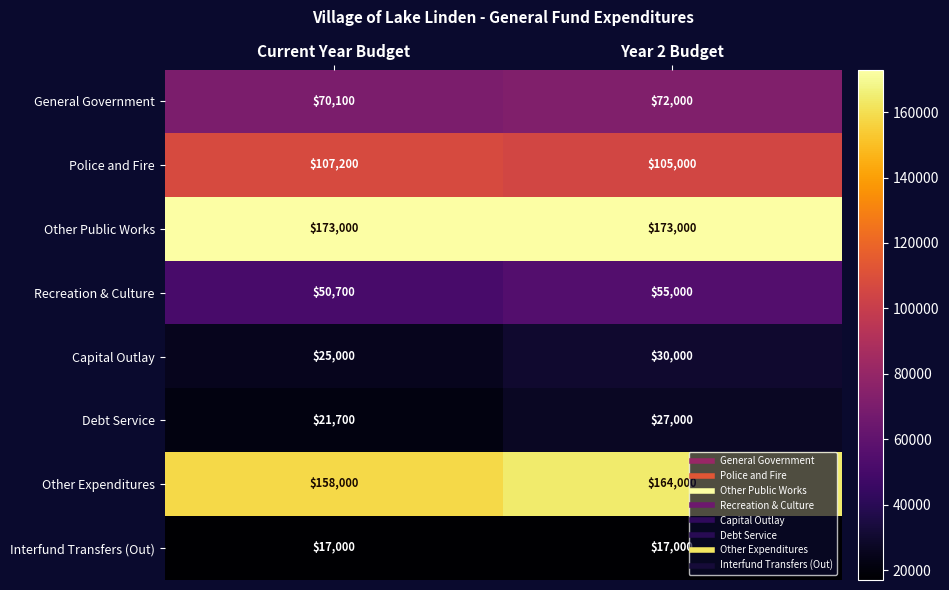

What is the total value across all series at Current Year Budget?

622700